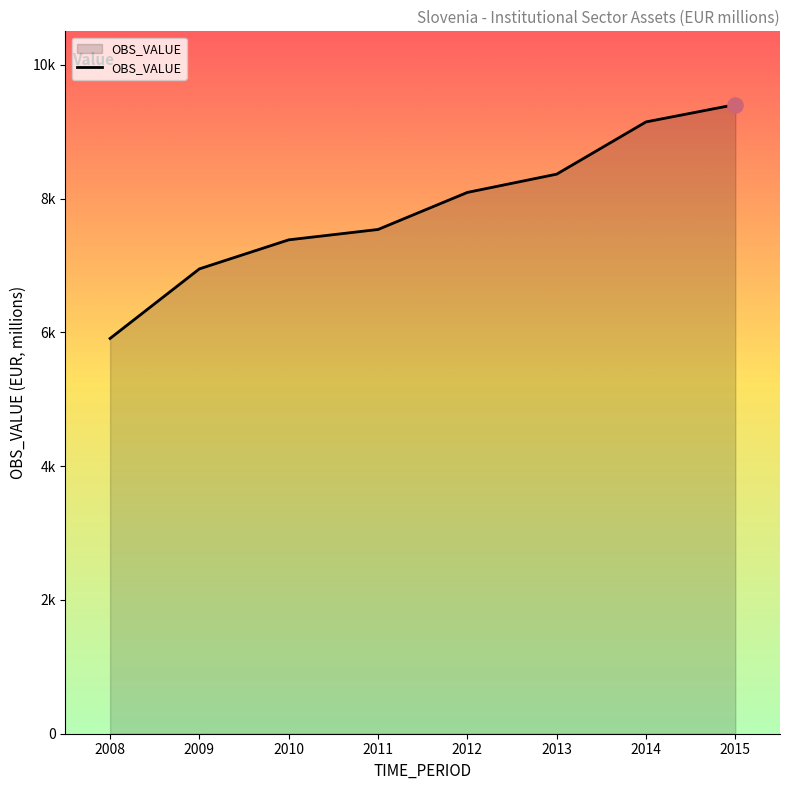

What is the ratio of the value at 2008 to the value at 2012?

0.7